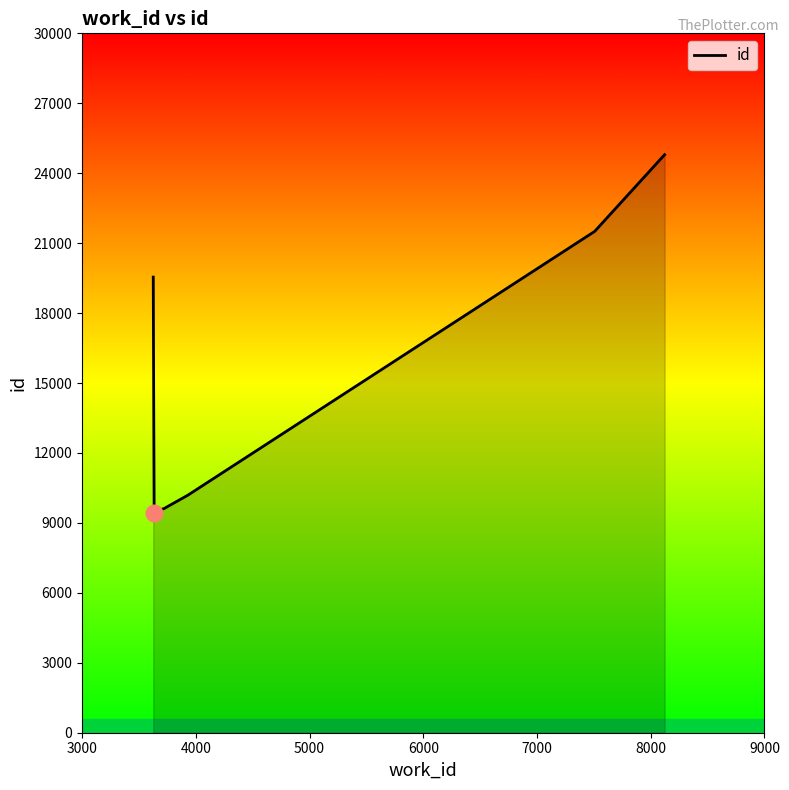

What is the smallest value displayed?

9433